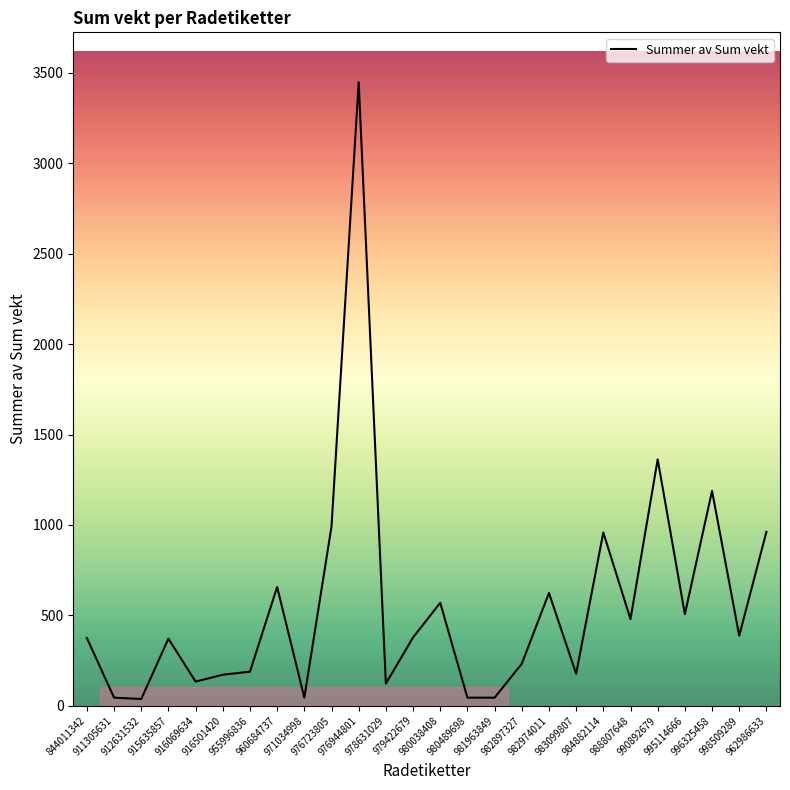

What is the maximum value shown in the chart?

3448.7